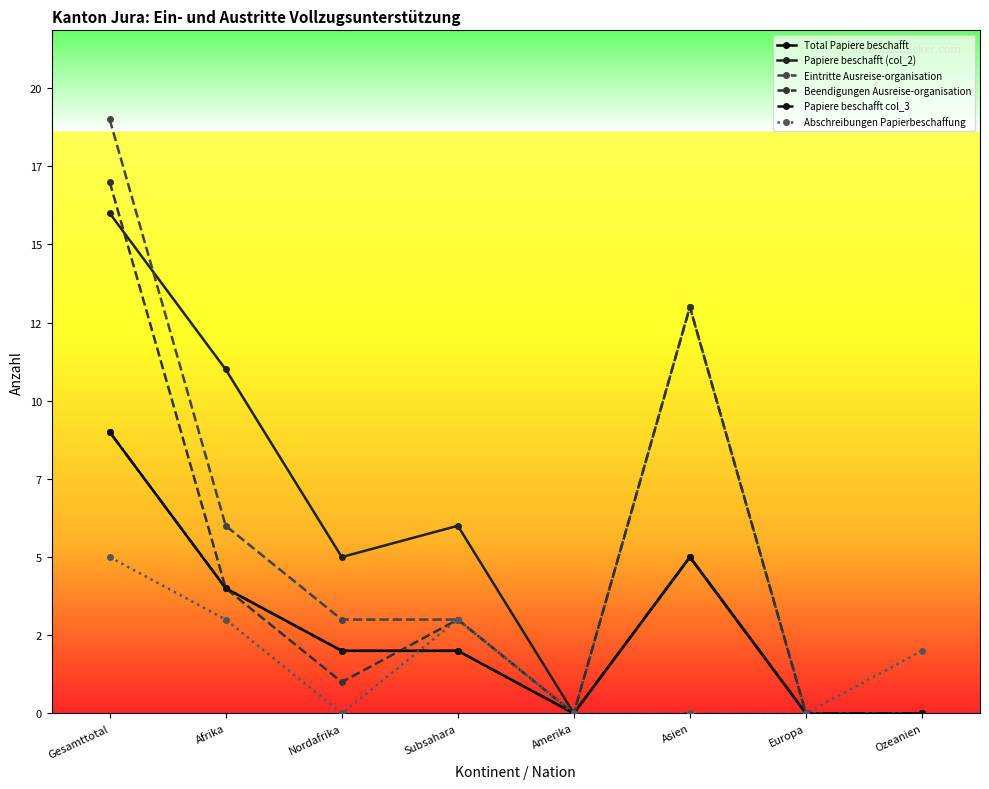

True or false: Eintritte Ausreise-organisation and Papiere beschafft col_3 intersect in this chart.

False